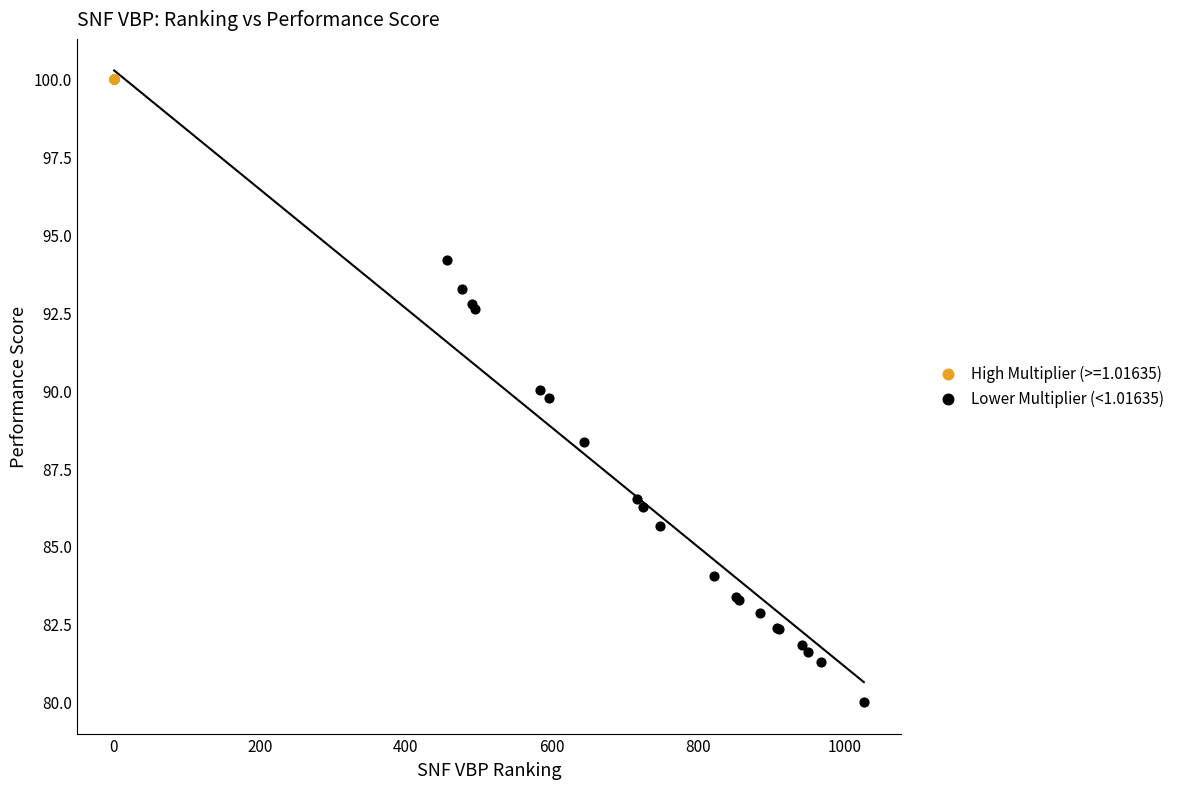

Which series reaches the minimum Y coordinate?

Lower Multiplier (<1.01635)